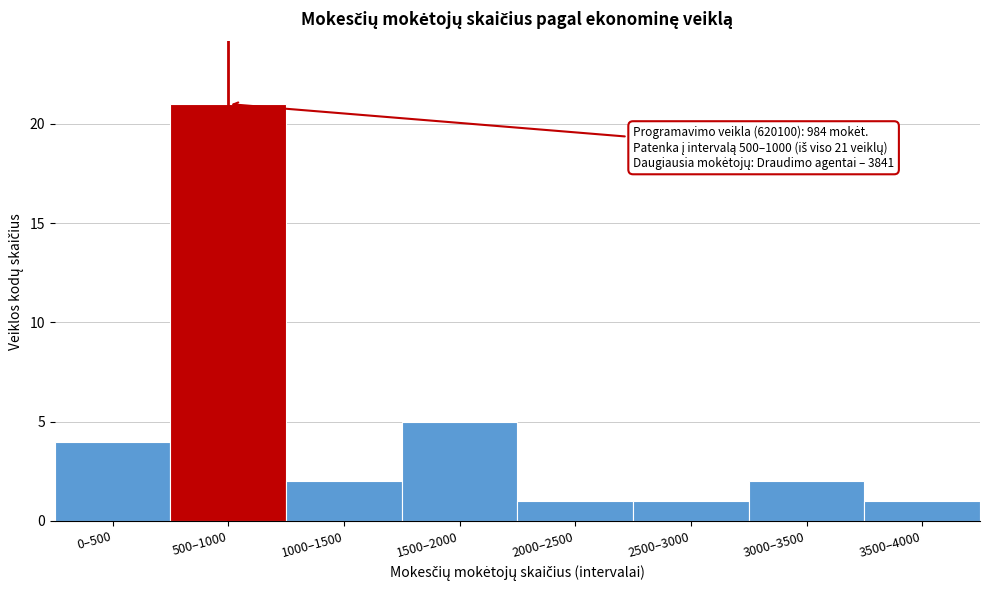

Reading left to right, extract all data points from this chart.

0–500=4	500–1000=21	1000–1500=2	1500–2000=5	2000–2500=1	2500–3000=1	3000–3500=2	3500–4000=1